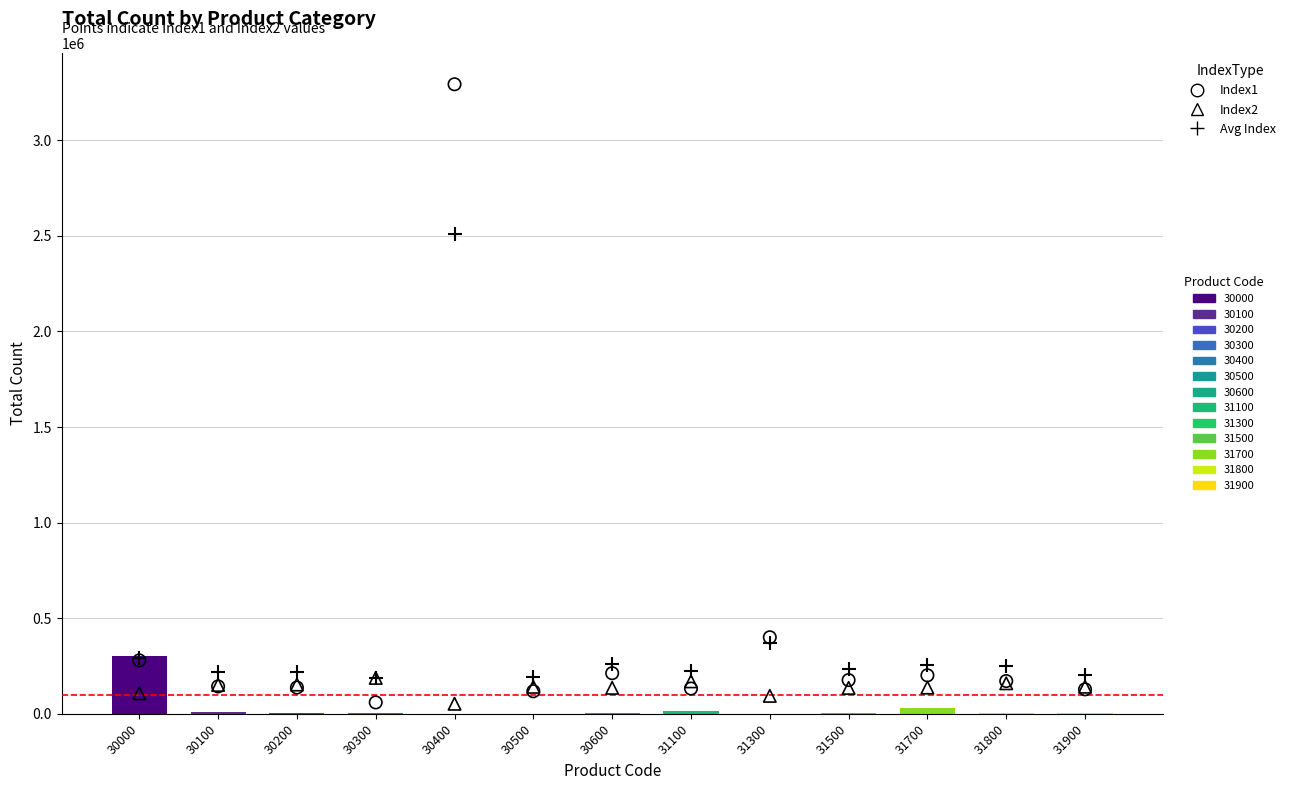

Is the value of Index2 at 30600 greater than the value of Avg Index at 30400?

No